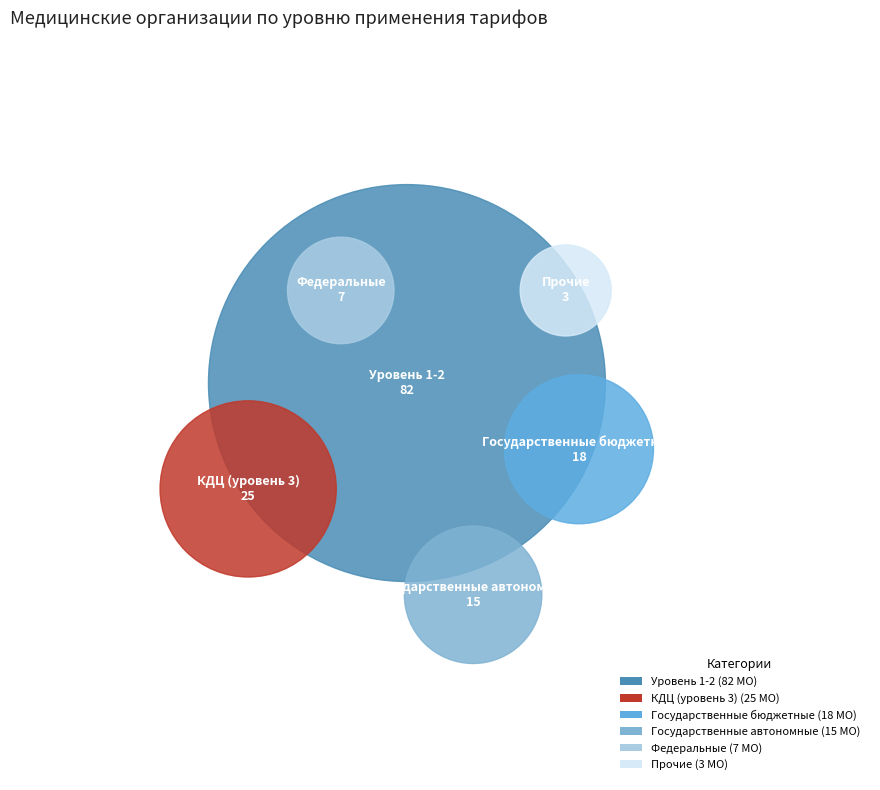

What is the majority slice?

1-2